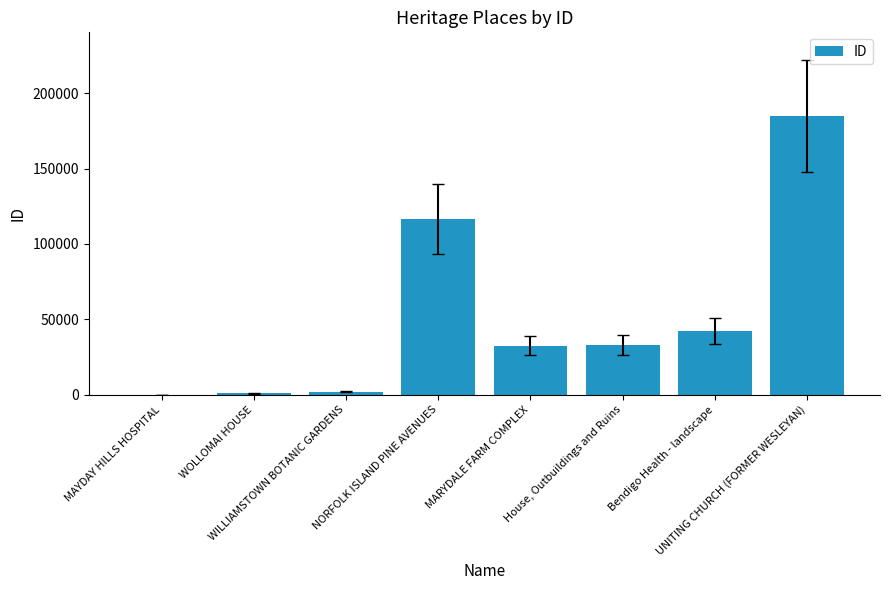

What is the maximum value shown in the chart?

184925